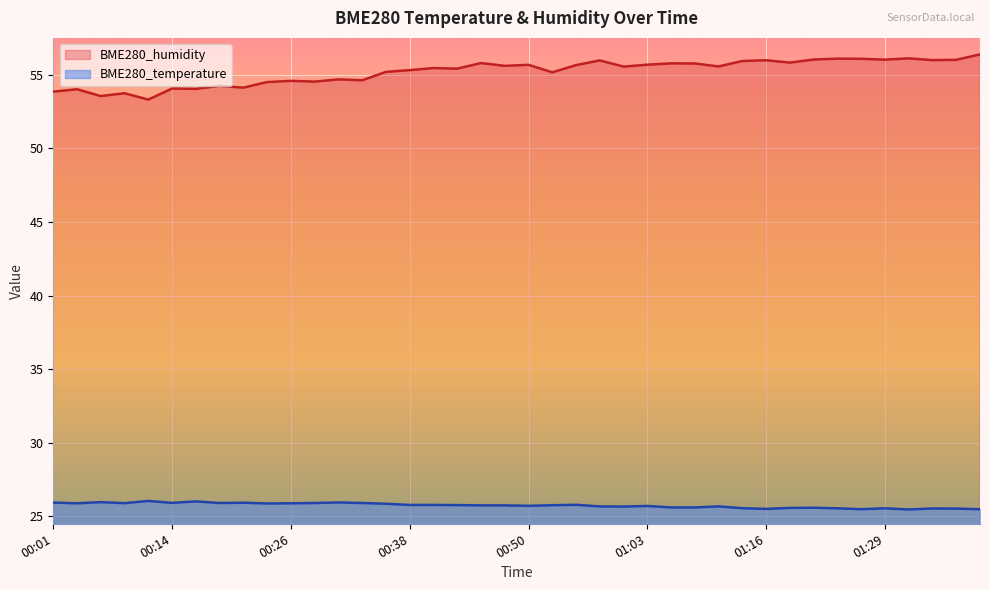

Where does the BME280_humidity series first go above 55?

00:36